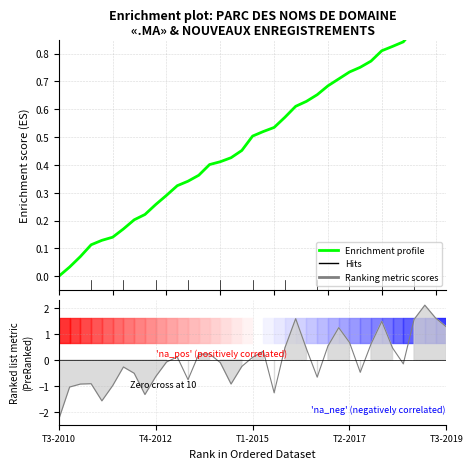

The value at T4-2012 is 0.3. True or false?

True